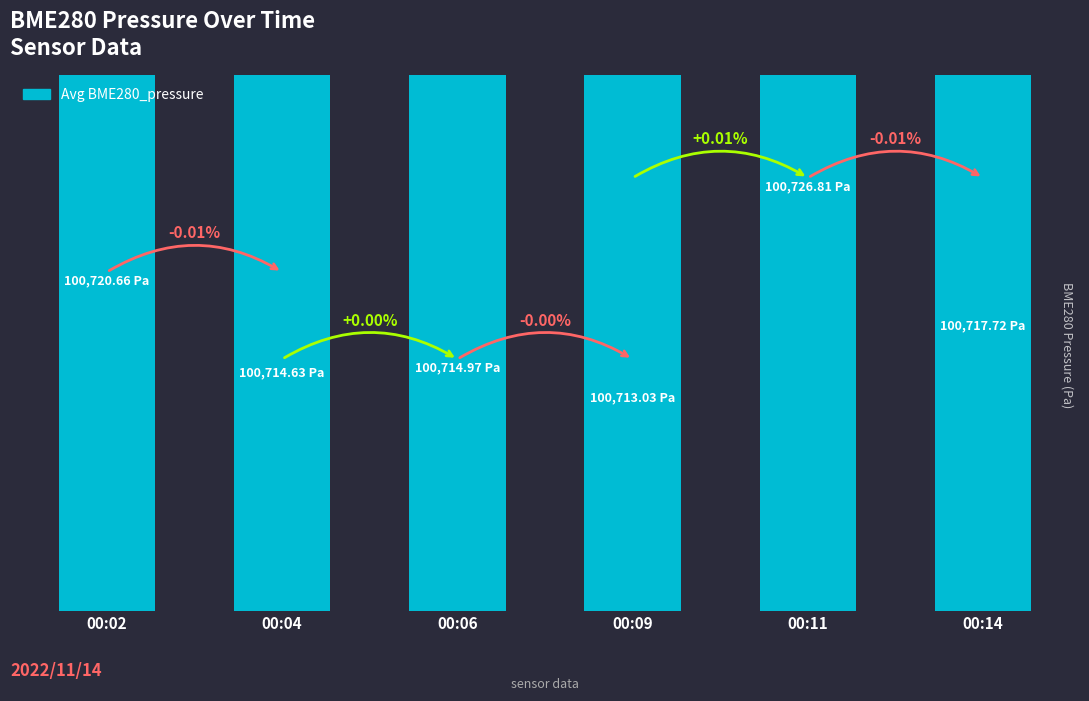

Approximately how many times larger is the value at 00:09 compared to 00:02?

1.0